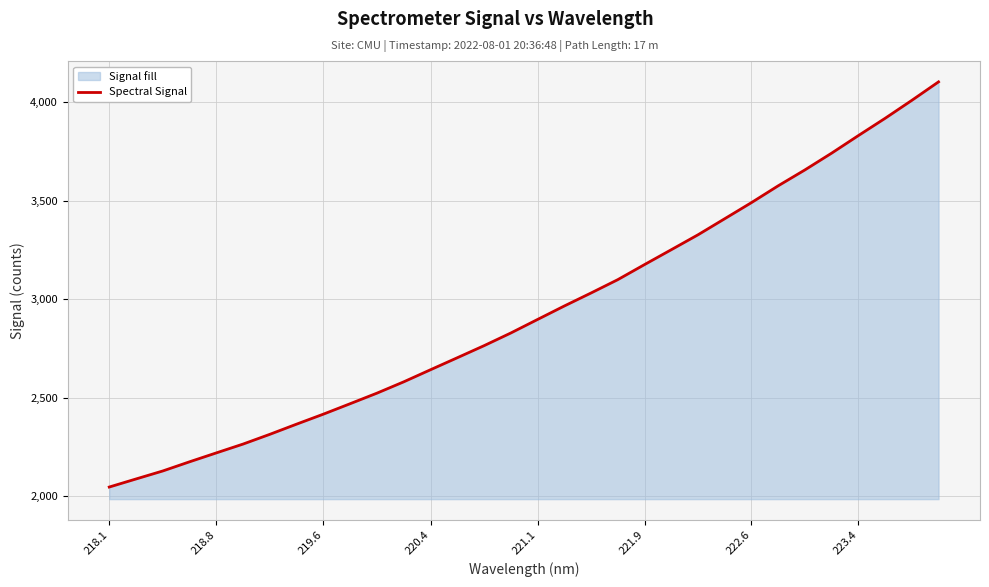

What is the value of the 3rd point from the left?

2129.0